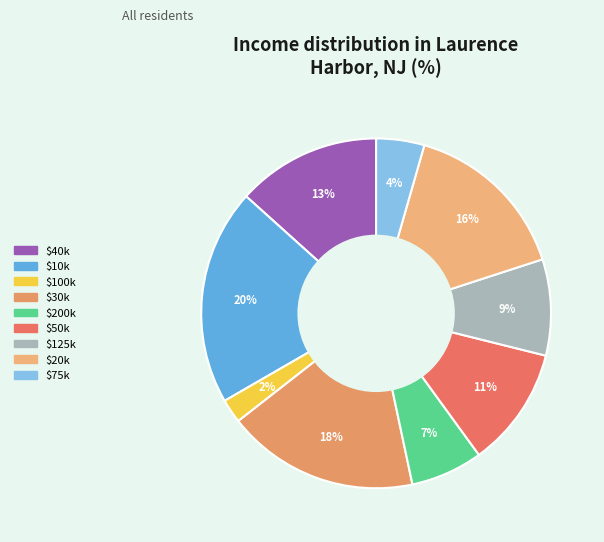

How many slices are in this pie chart?

9